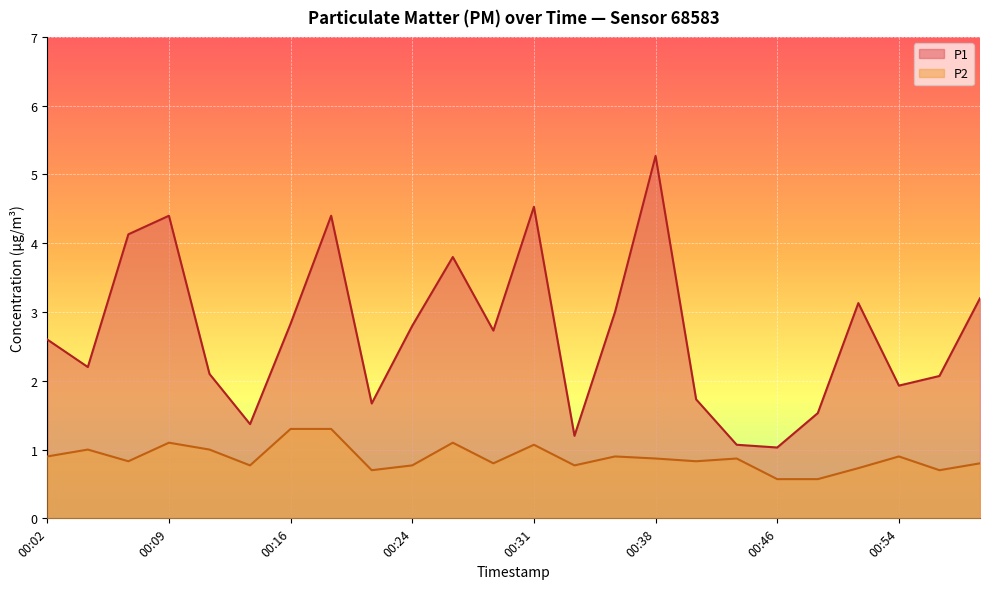

Is it true that P2 equals 0.8 at 00:14?

True